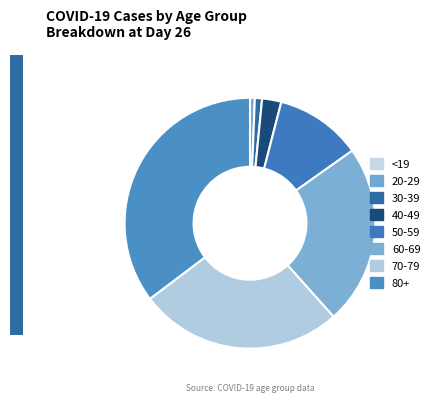

To the nearest percent, what portion does 30-39 represent?

1%